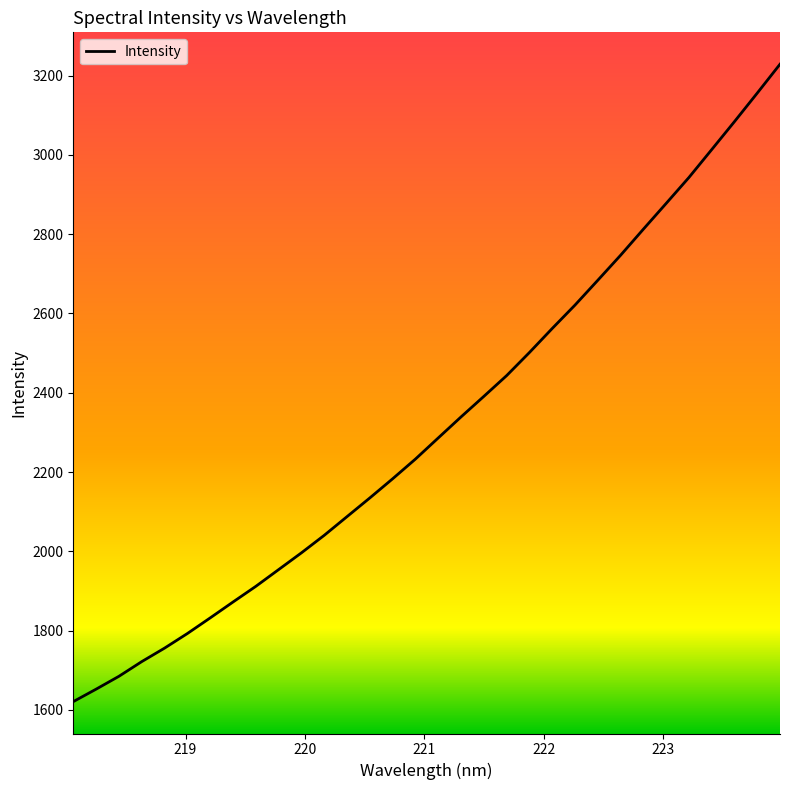

What is the greatest value displayed?

3228.7